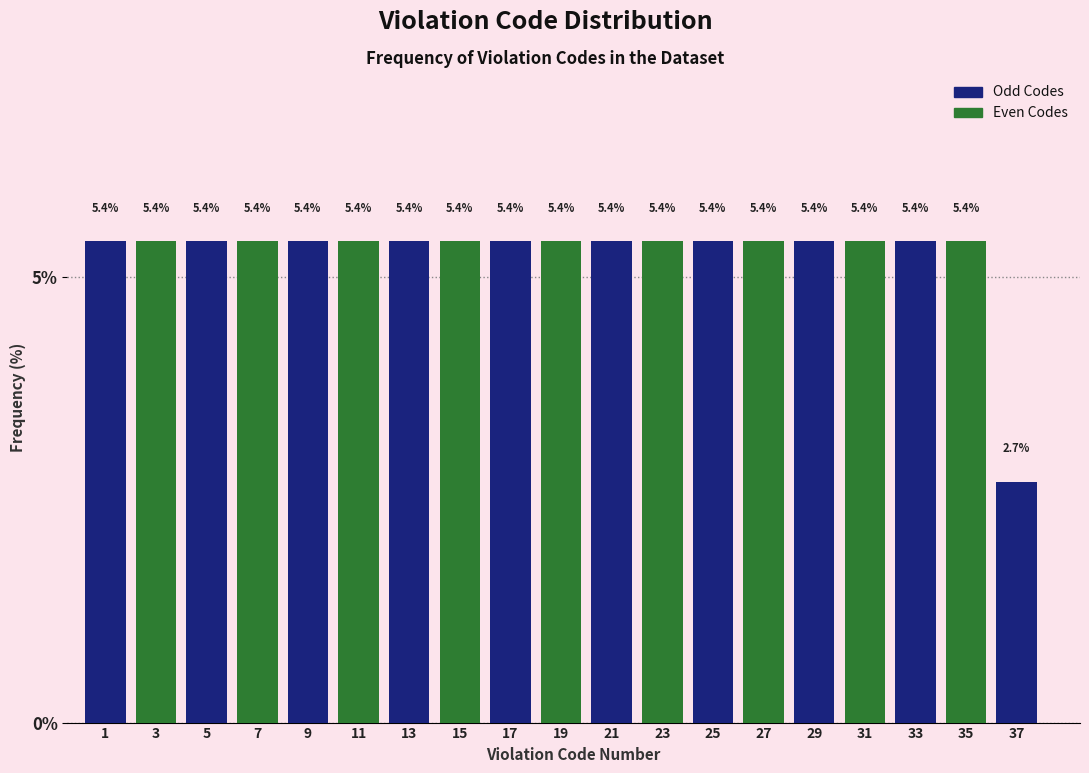

Reading left to right, what are all the values shown in this chart?

1=5.4	3=5.4	5=5.4	7=5.4	9=5.4	11=5.4	13=5.4	15=5.4	17=5.4	19=5.4	21=5.4	23=5.4	25=5.4	27=5.4	29=5.4	31=5.4	33=5.4	35=5.4	37=2.7